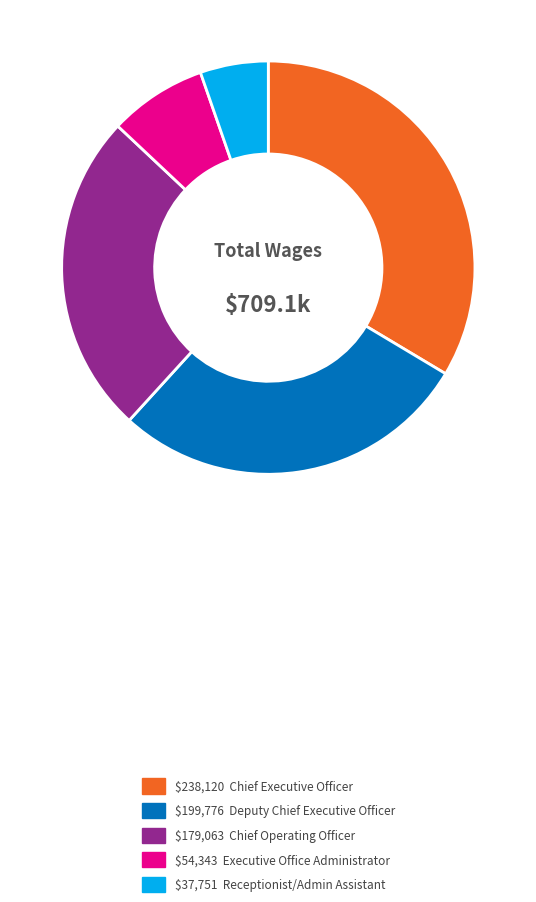

How many segments does this pie chart have?

5